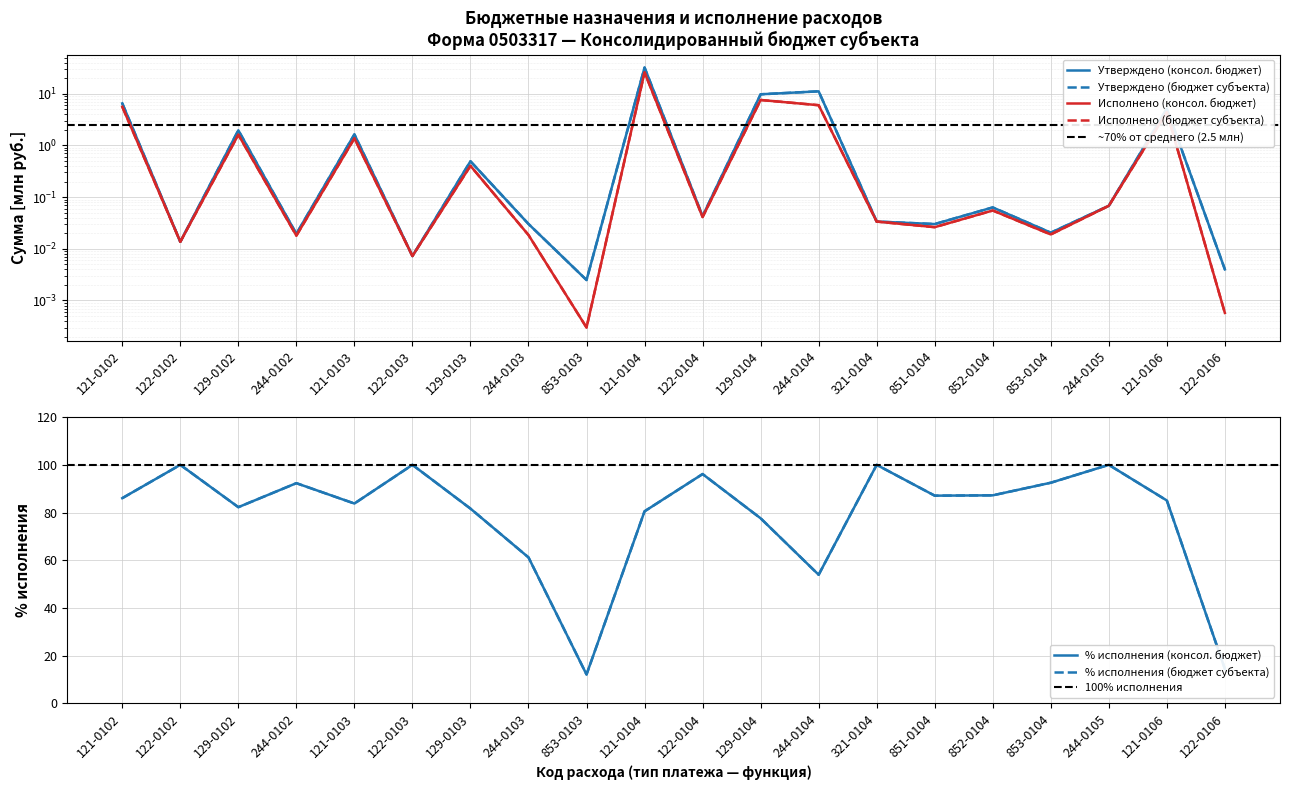

How many data points does each series have?

20